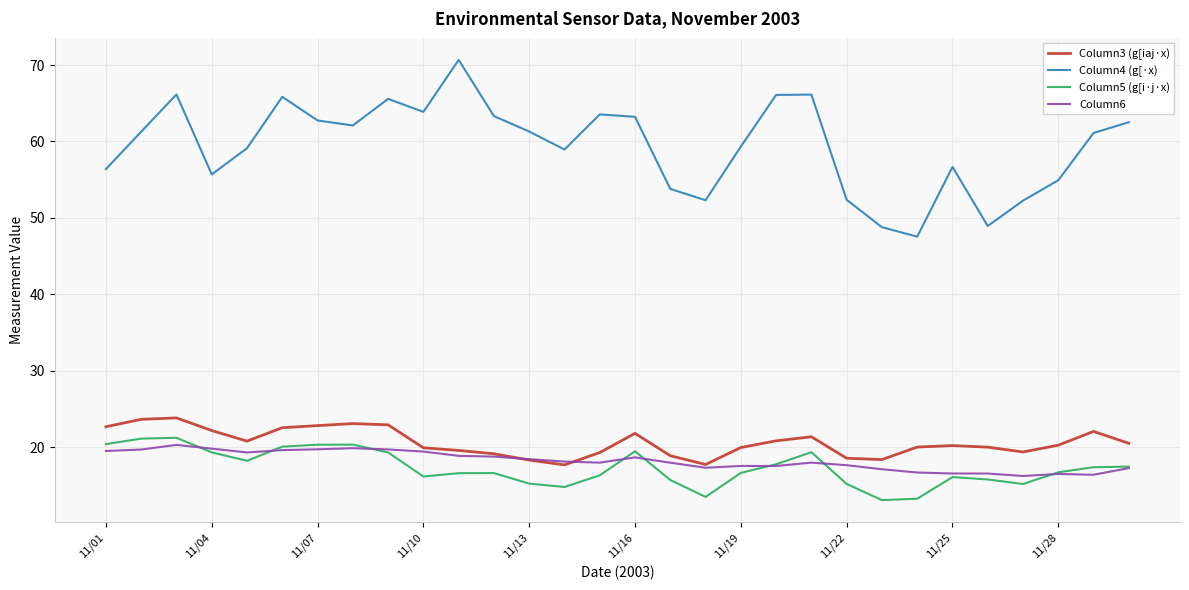

Which series has the widest spread of values?

Column4 (g[·x)